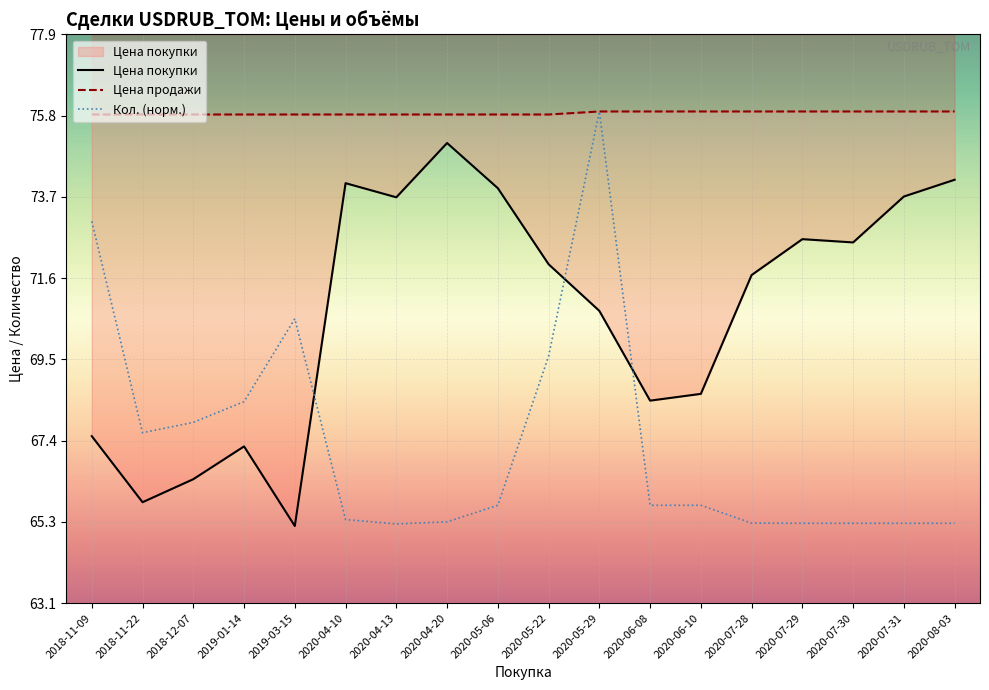

What is the label of the 17th point from the left?

2020-07-31